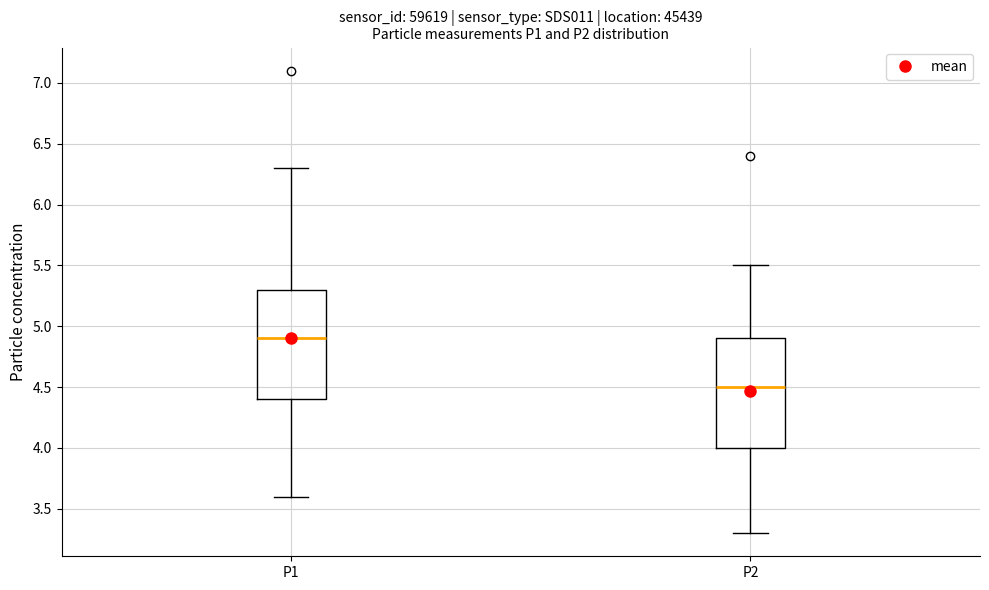

Which box's median line is the highest?

P1